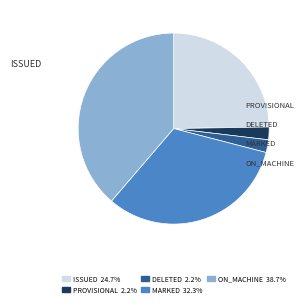

Is there any slice that represents more than half of the pie?

No